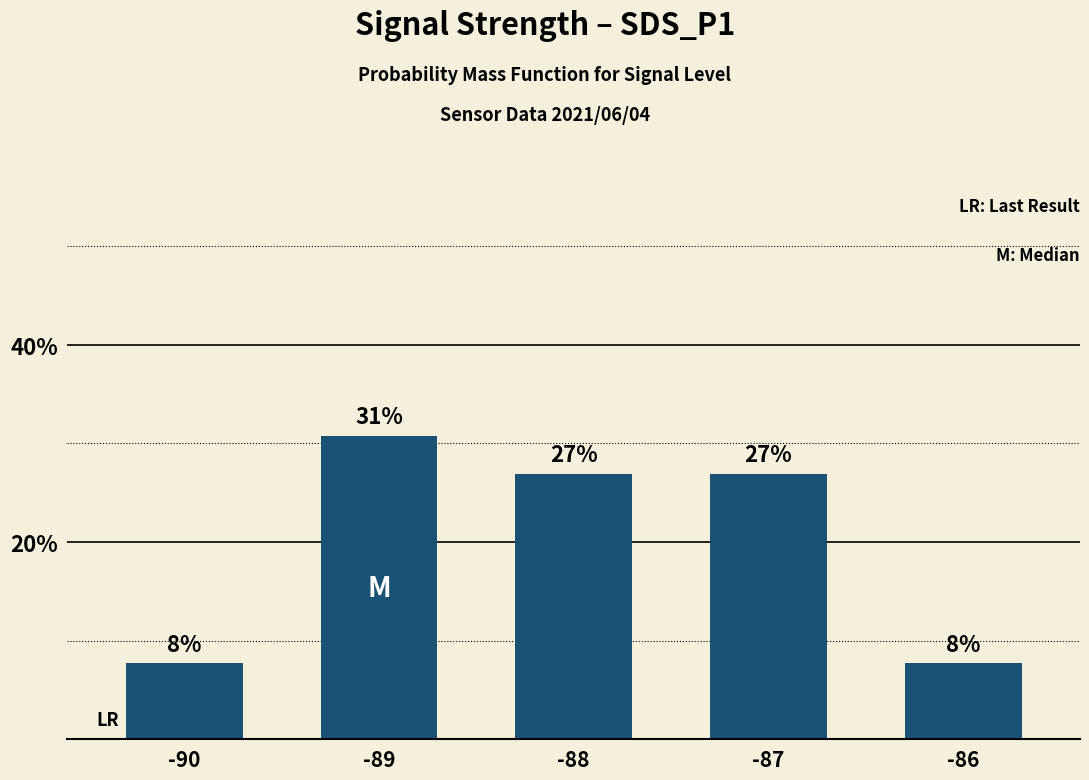

Which label corresponds to the smallest value in the chart?

-90